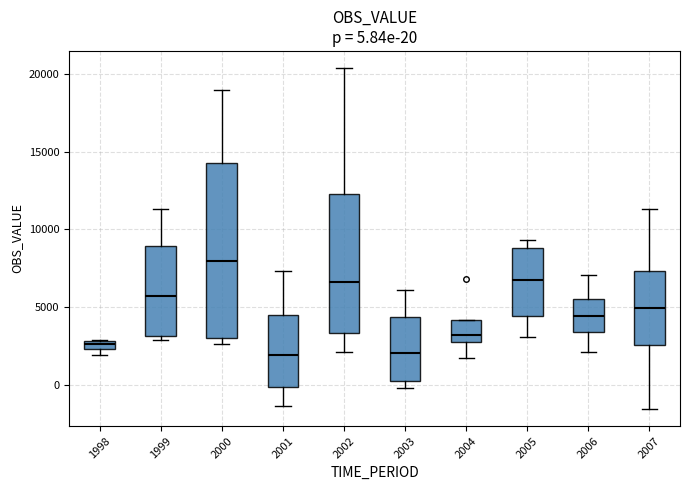

Which box's median line is the highest?

2000